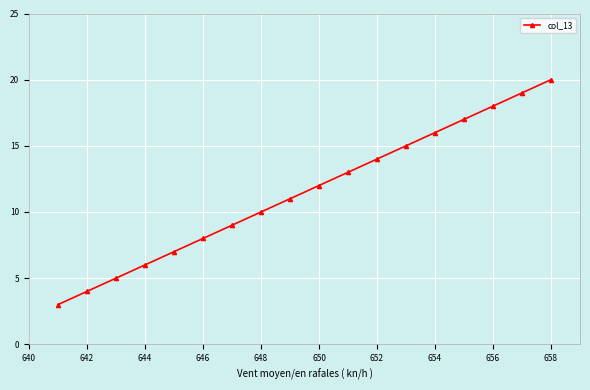

What is the value of the 1st point from the left?

3